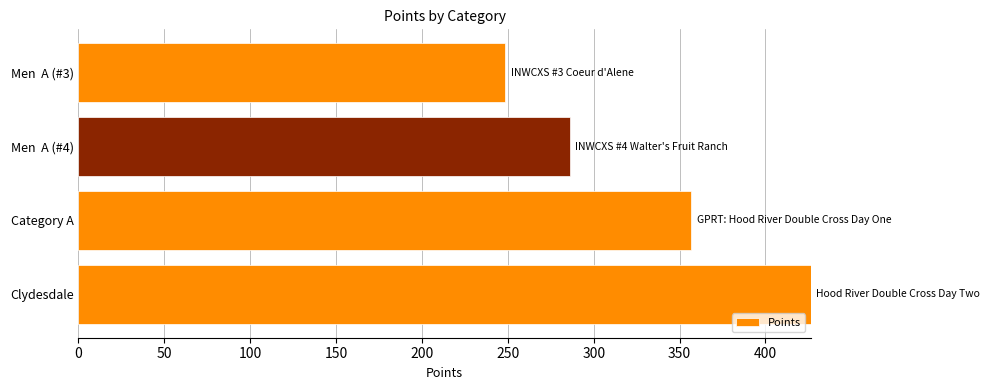

At which label is the value closest to 337?

Category A